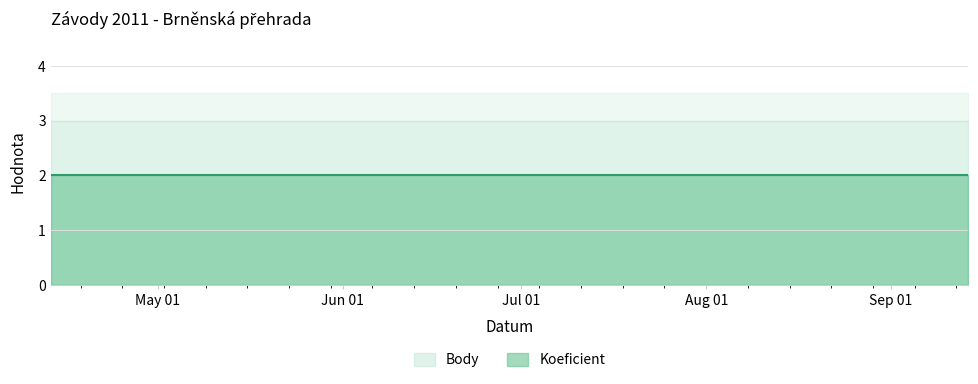

Reading left to right, transcribe all the data shown in this chart.

Koeficient: 2011-04-13=2	2011-05-11=2	2011-06-15=2	2011-09-14=2
Body: 2011-04-13=3	2011-05-11=3	2011-06-15=3	2011-09-14=3